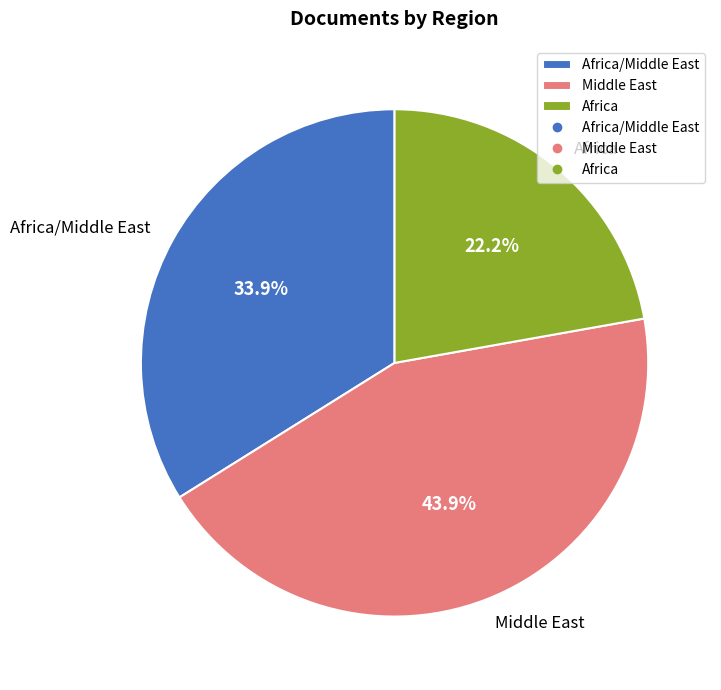

Do Africa/Middle East and Middle East together represent more than half of the pie?

Yes